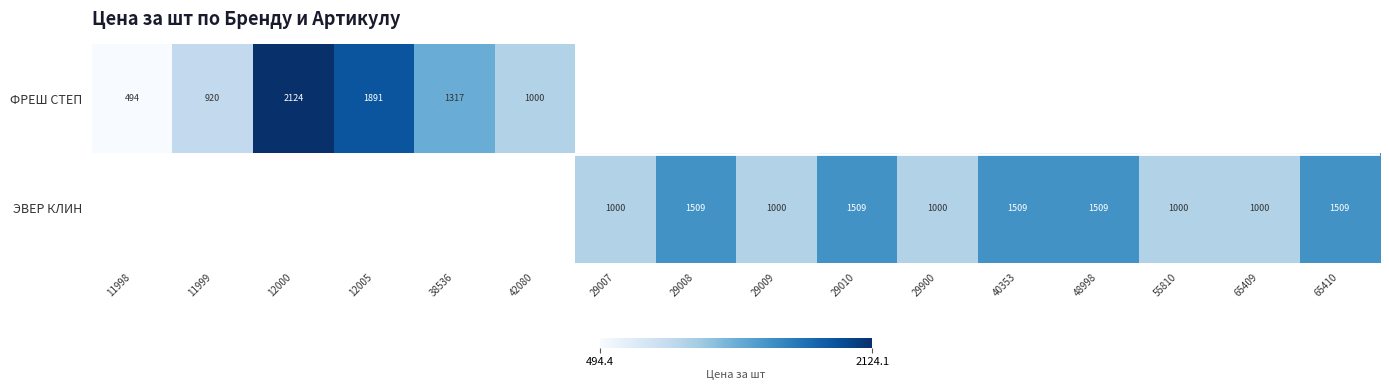

What is the smallest value displayed?

494.4